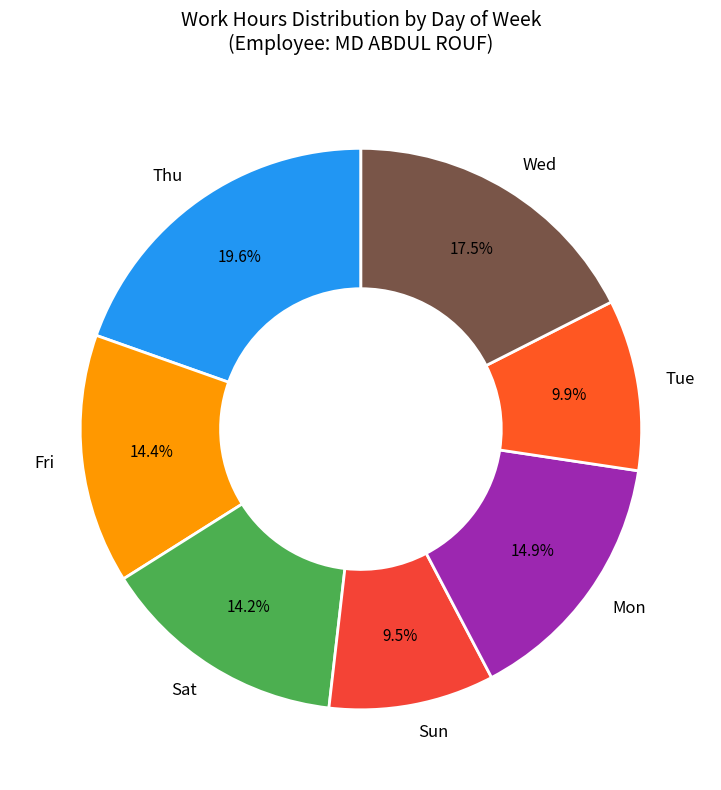

How much of the chart is everything except Sun?

90.5%